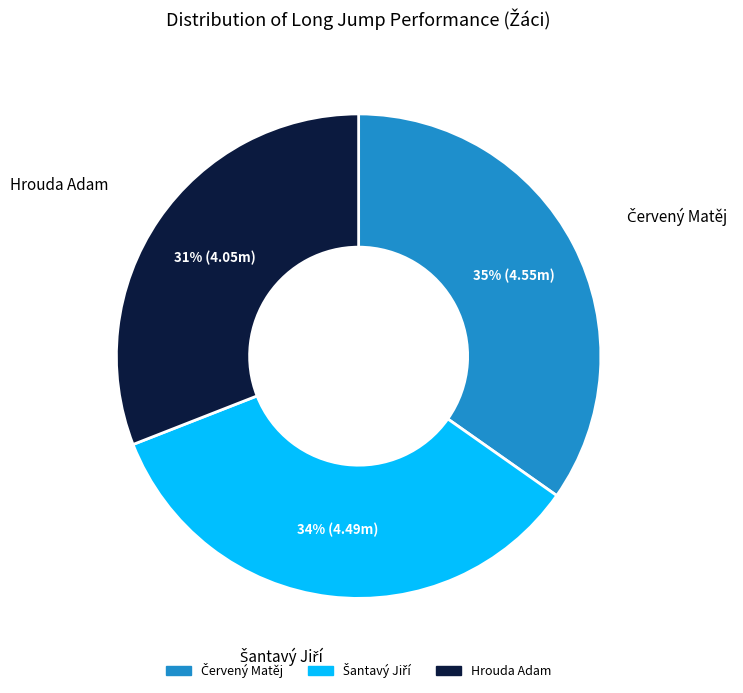

Which slice is the smallest?

Hrouda Adam